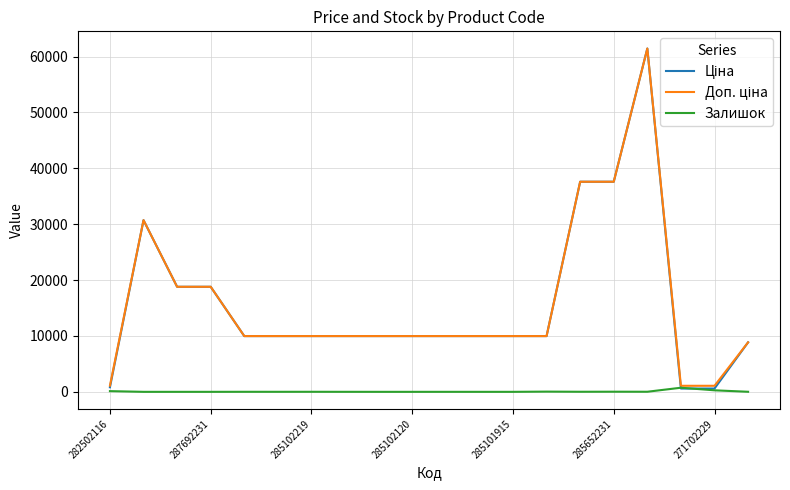

True or false: Залишок has more than 2 points higher than both neighbors.

True